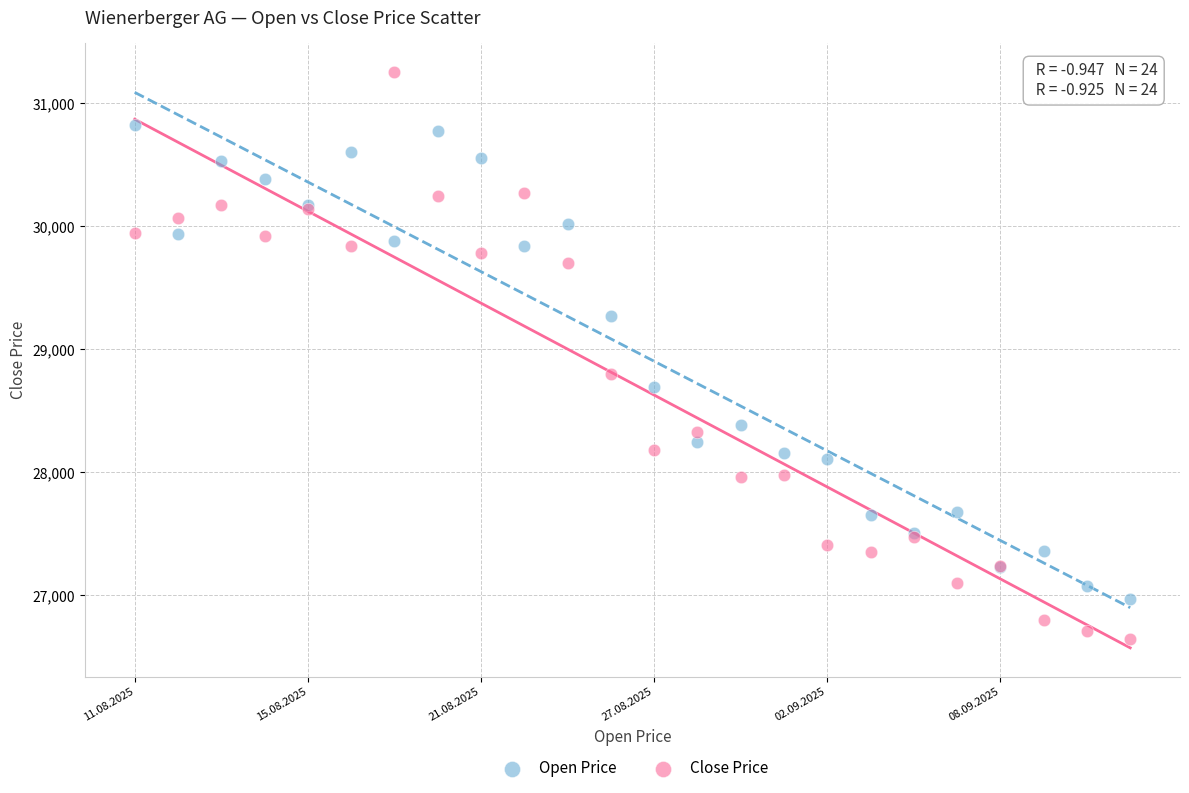

Across all series, what Y value is closest to 28949?

28801